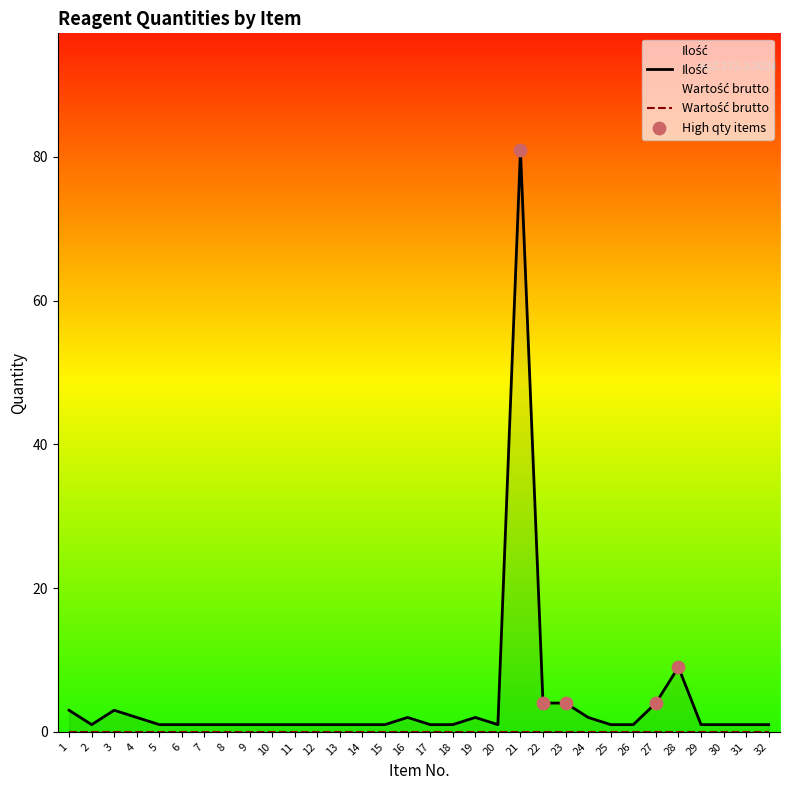

Which has a higher value, 3 or 10?

3